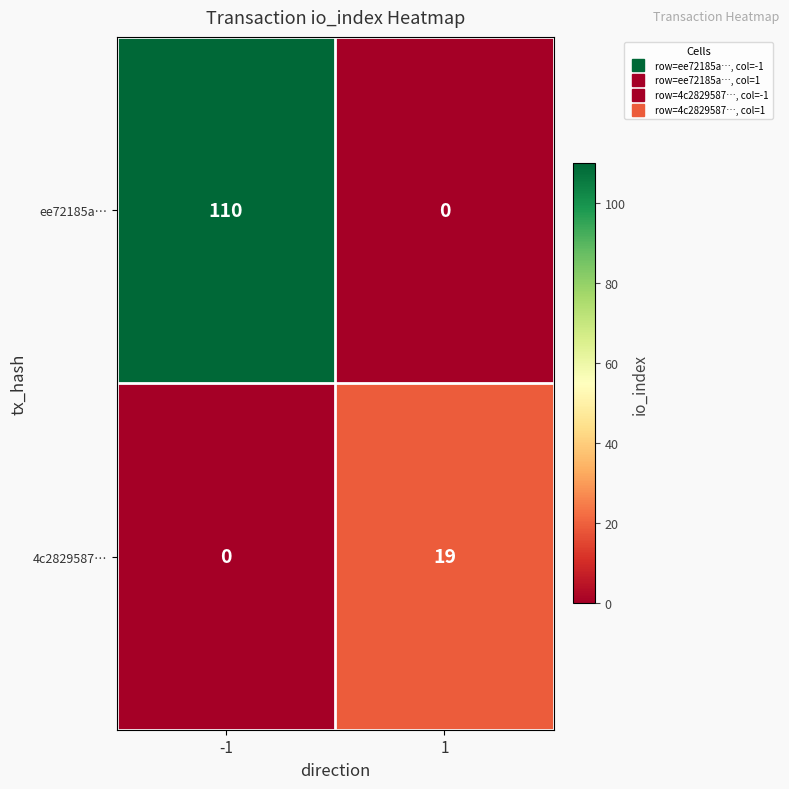

How many categories are shown in the chart?

2